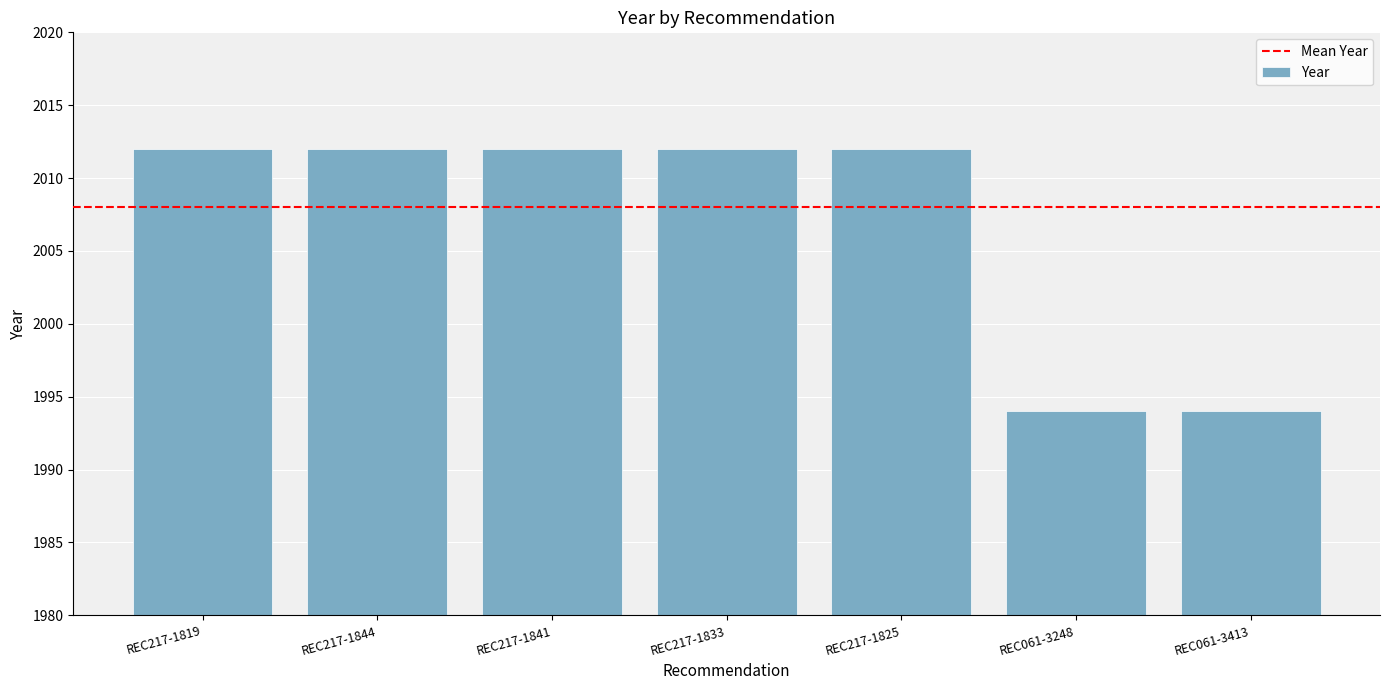

What is the sum of the values at REC217-1825 and REC061-3413?

4006